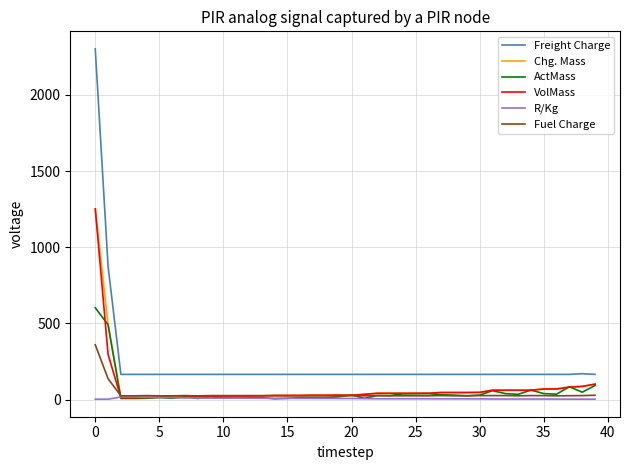

What is the maximum value for ActMass?

602.0